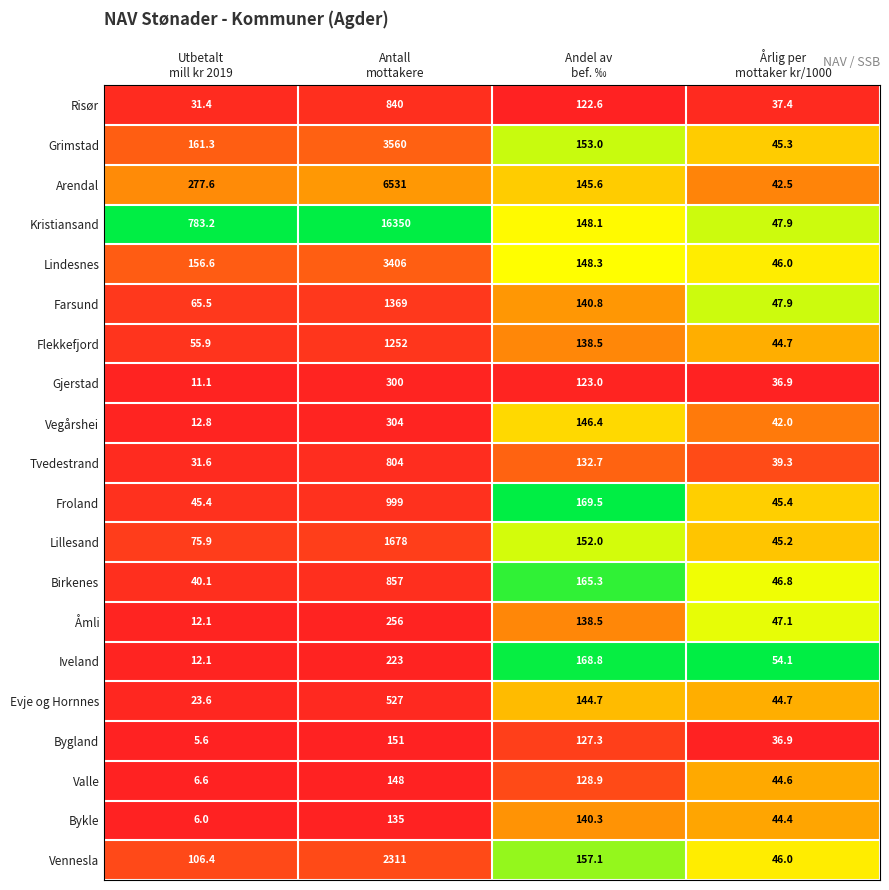

What is the maximum value for Flekkefjord?

1252.0